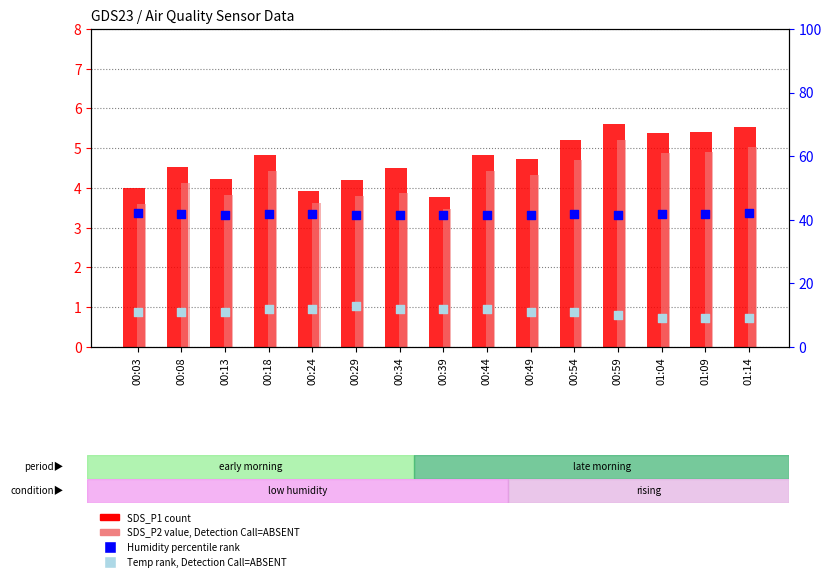

Which series contains the lowest Y value?

SDS_P2 (value, Detection Call=ABSENT)